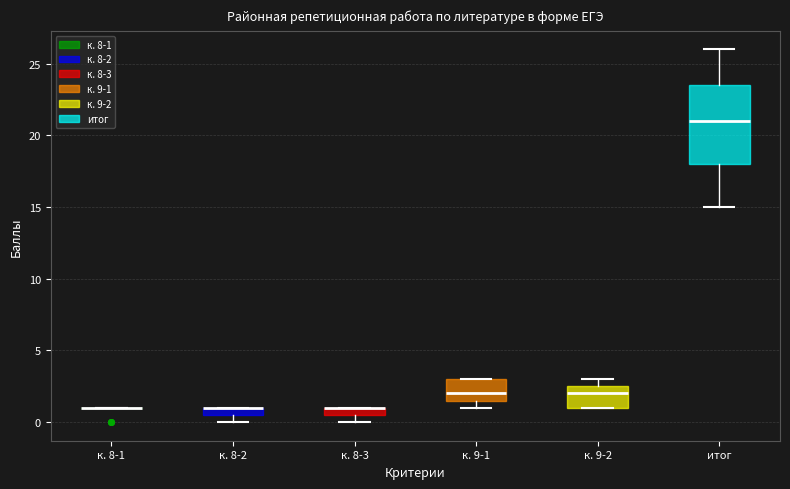

Which box is the tallest, from its lower edge to its upper edge?

итог